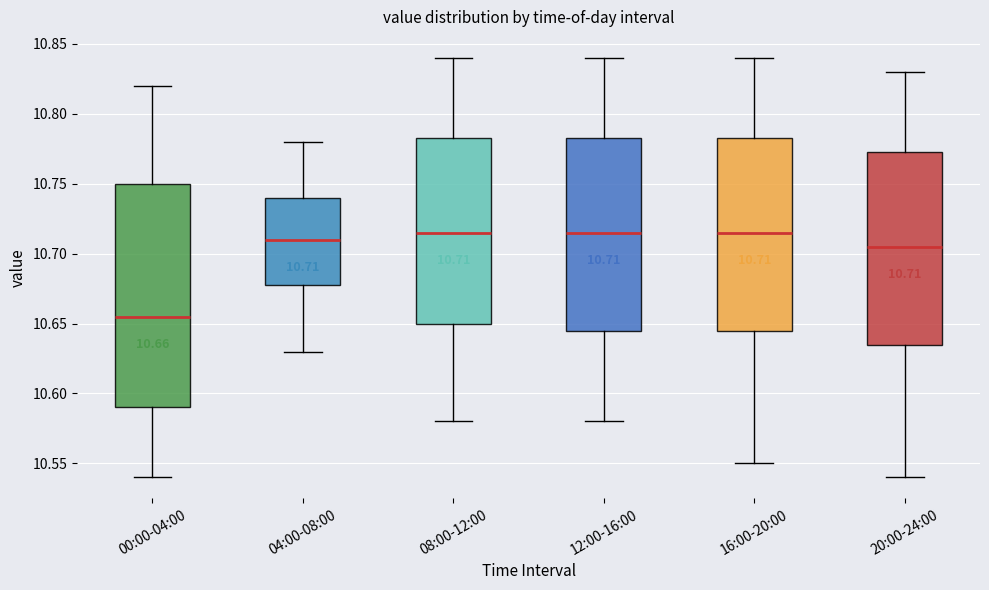

Comparing the boxes themselves (not the whiskers), which one is the tallest?

00:00-04:00